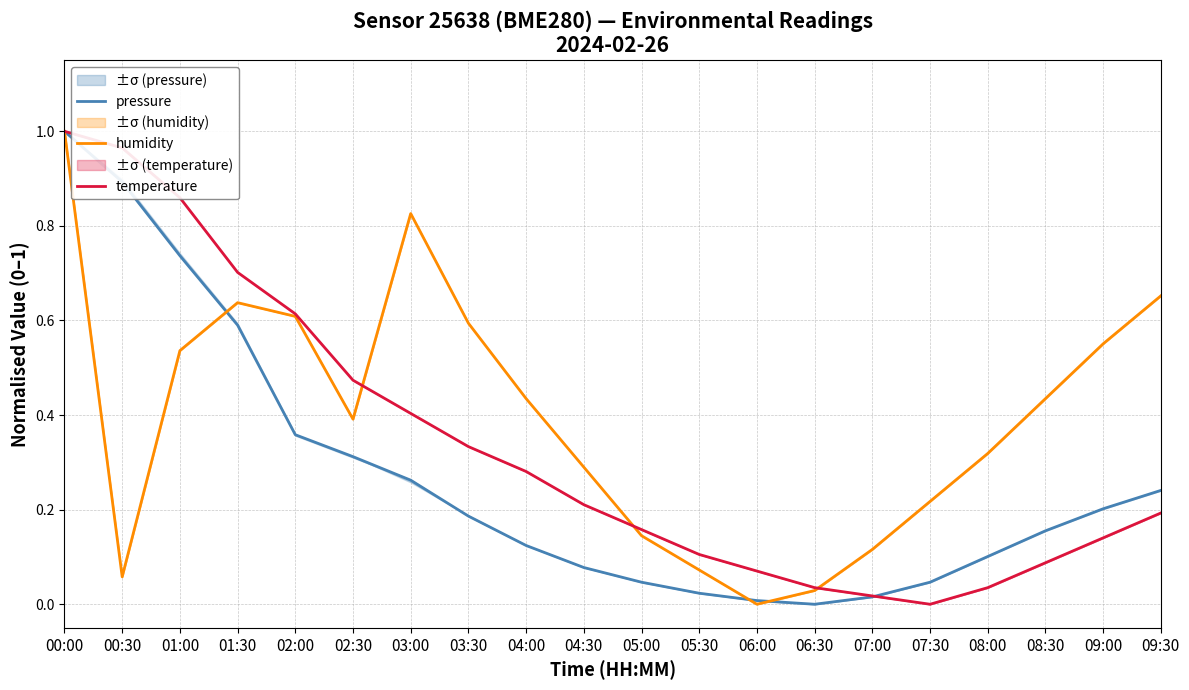

How many data points does each series have?

20